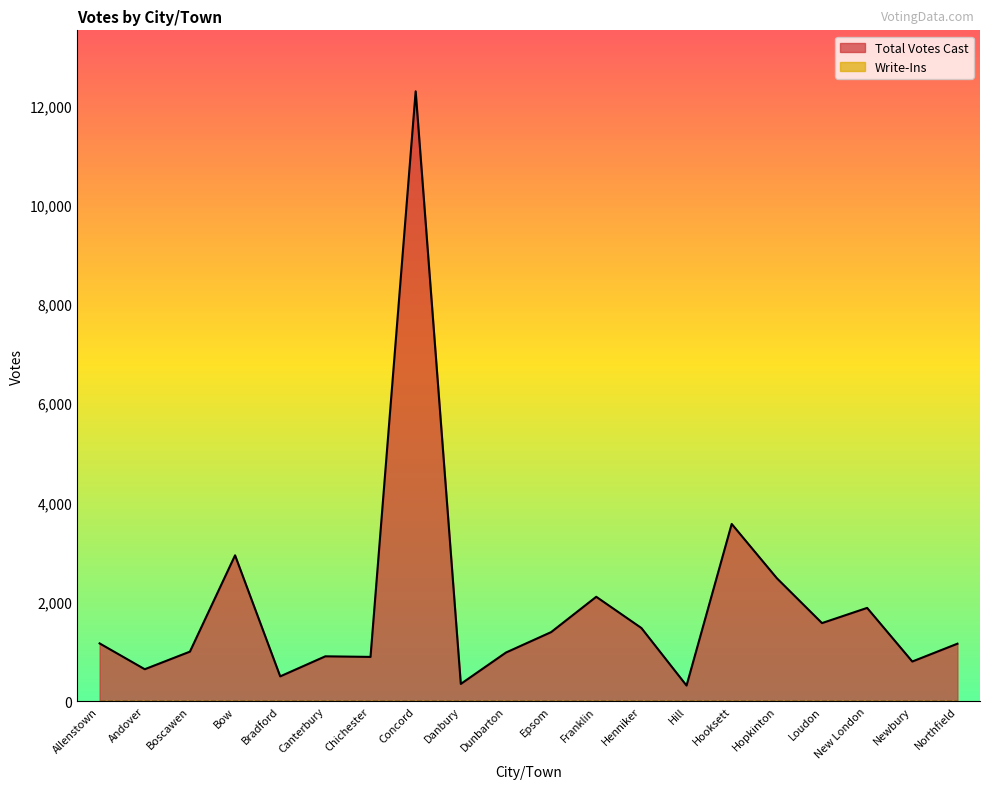

Reading right to left, what are all the values shown in this chart?

1158	799	1879	1573	2477	3570	315	1474	2103	1391	980	348	12283	892	904	500	2938	998	644	1164